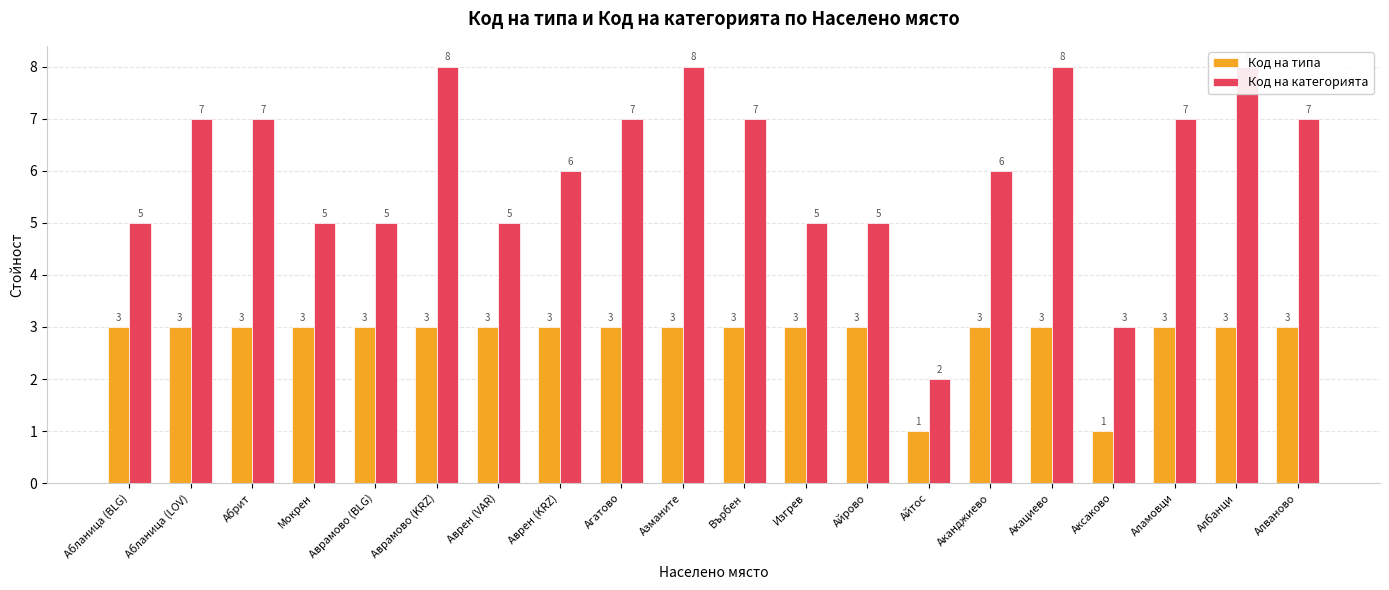

List the series in order of their overall mean, highest first.

Код на категорията, Код на типа